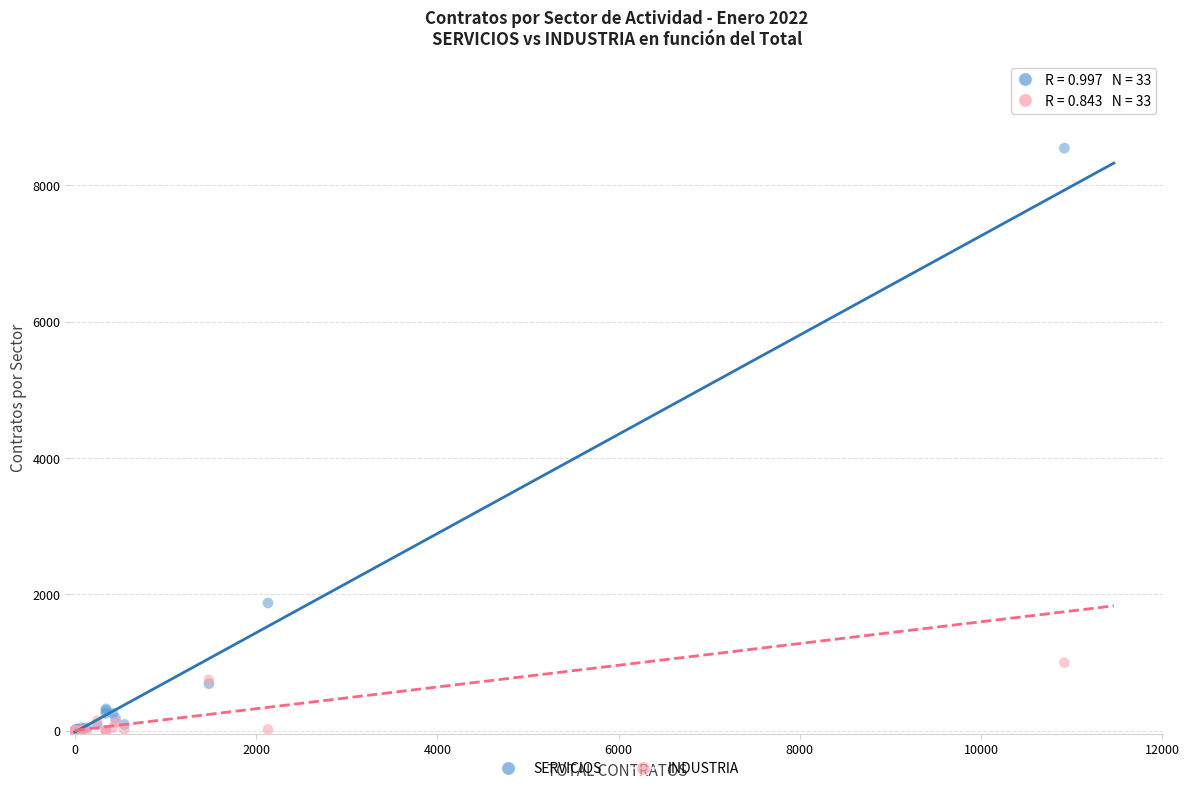

In the SERVICIOS series, what Y value is closest to 4273?

1874